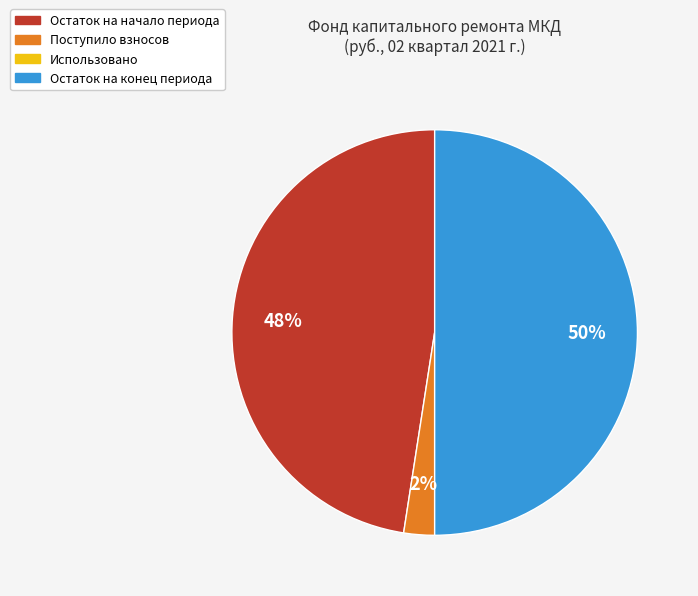

Which category has the biggest portion of the pie?

Остаток на конец периода